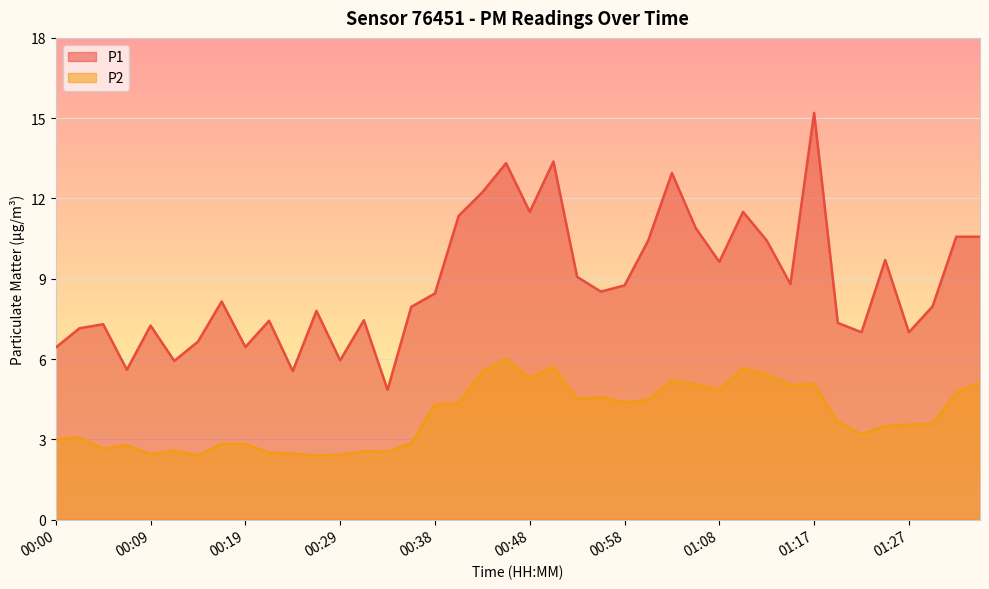

How many interior local valleys does the P2 series have?

11